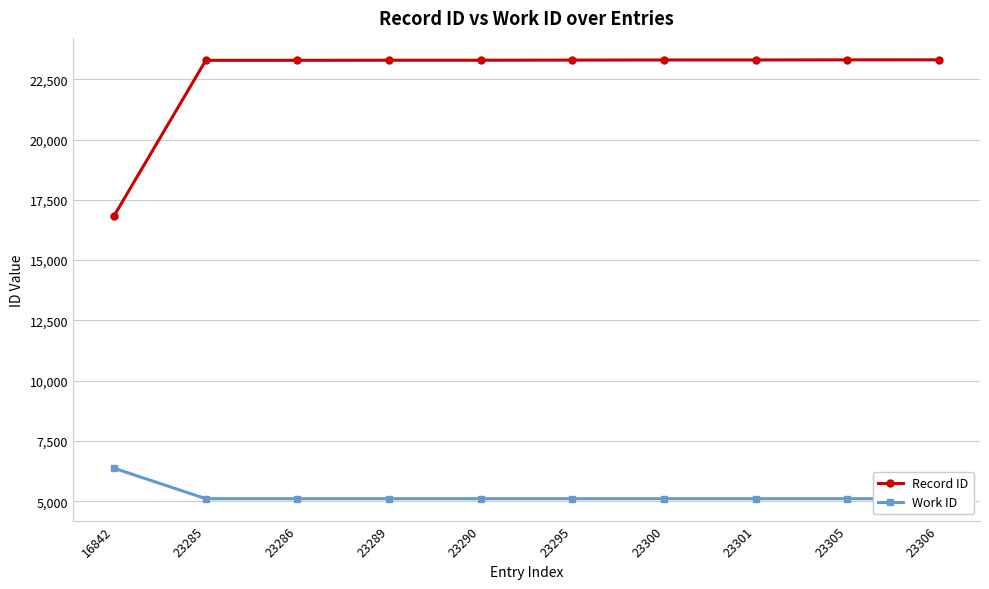

True or false: Record ID and Work ID cross at least once.

False